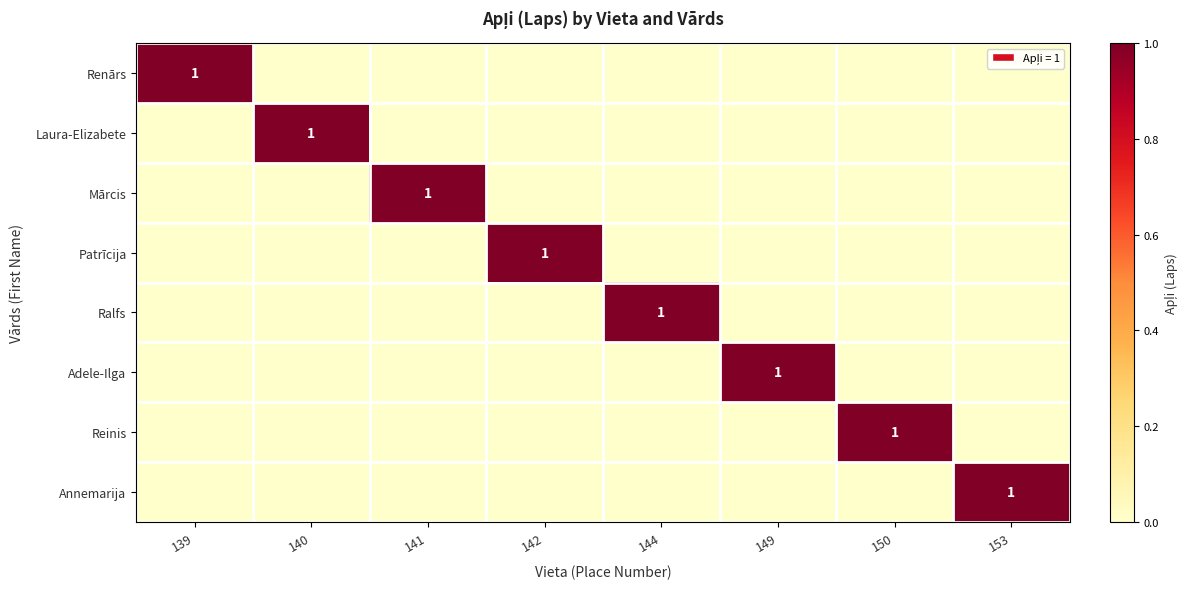

True or false: Reinis has a value of -1 at 144.

False